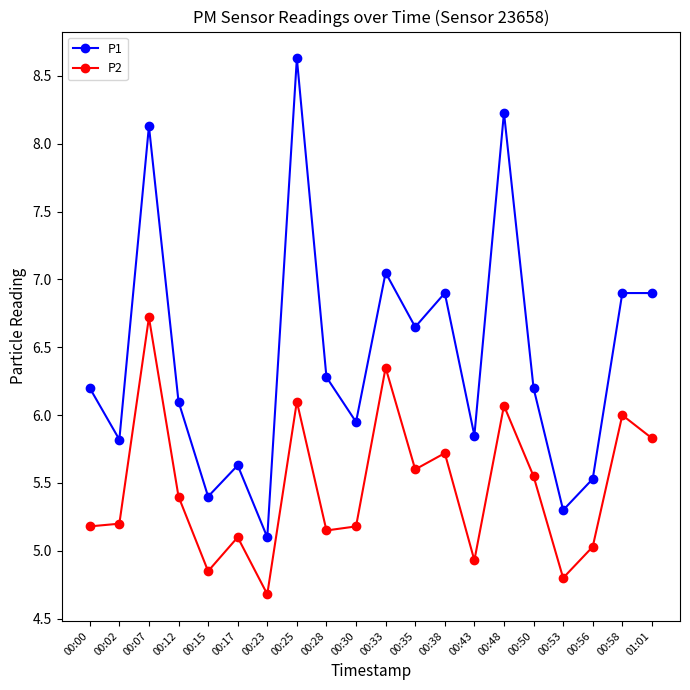

Is the value of P2 at 00:25 greater than the value of P1 at 00:15?

Yes